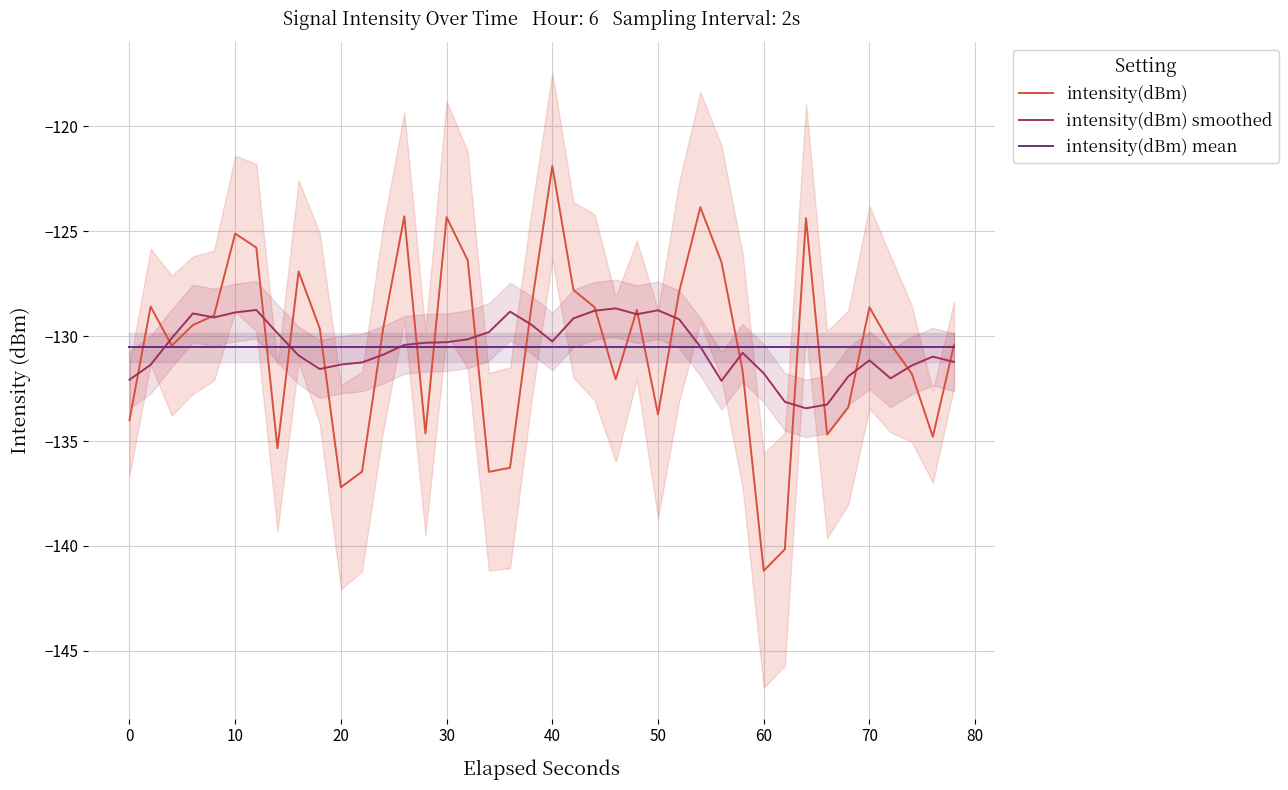

Is it true that intensity(dBm) mean equals -39.9 at 20?

False